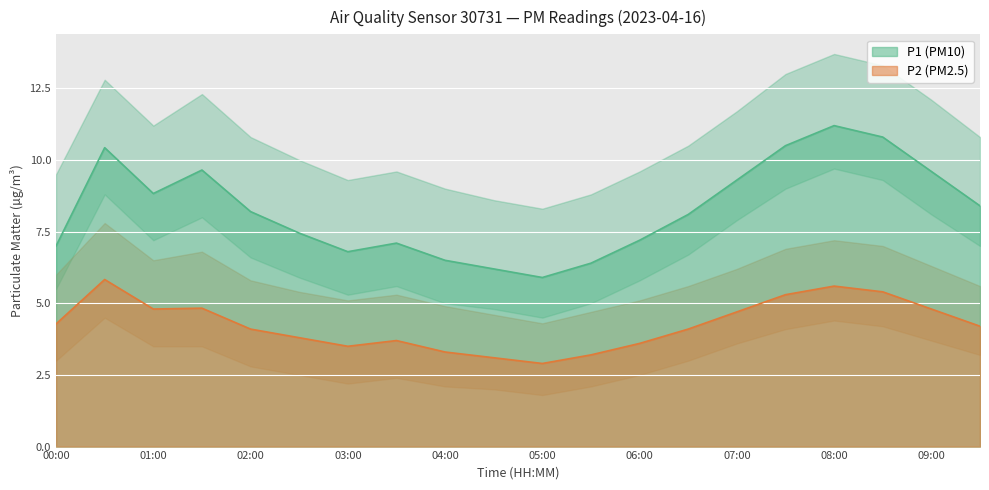

What are all the series names shown in the legend?

P1, P2